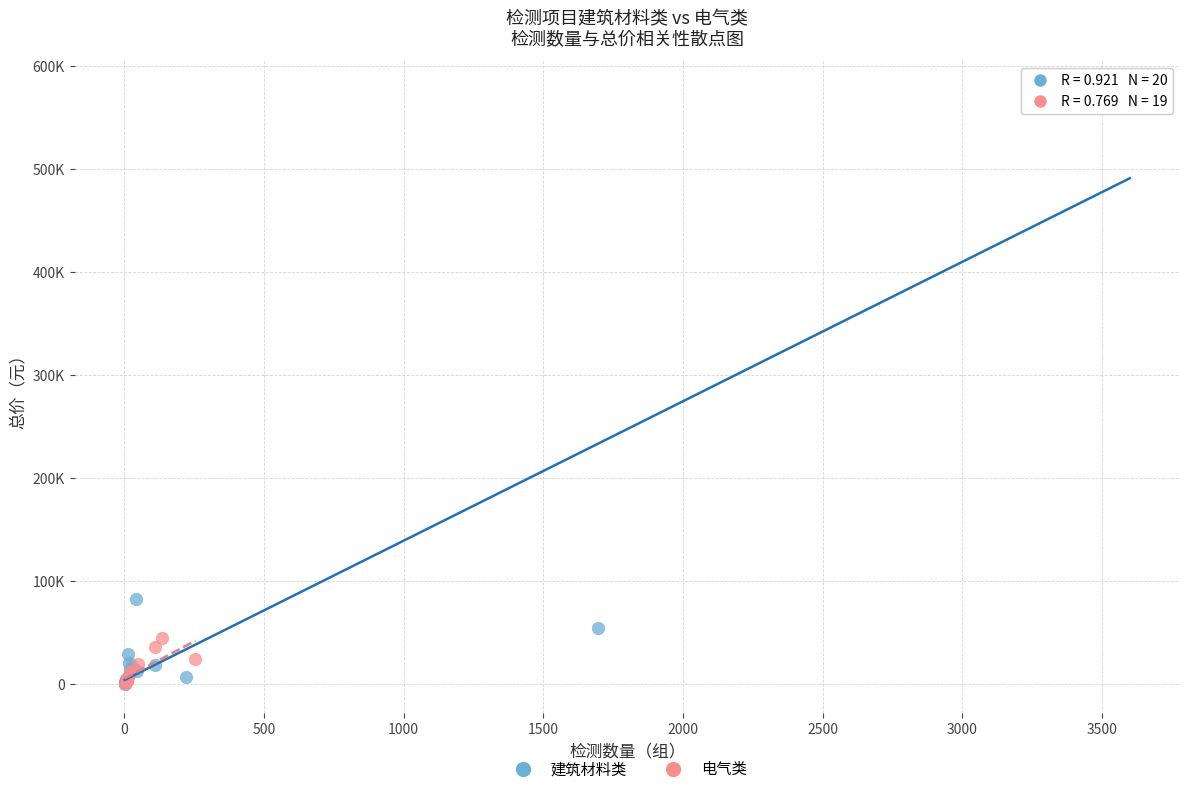

What are all the series names shown in the legend?

建筑材料类, 电气类